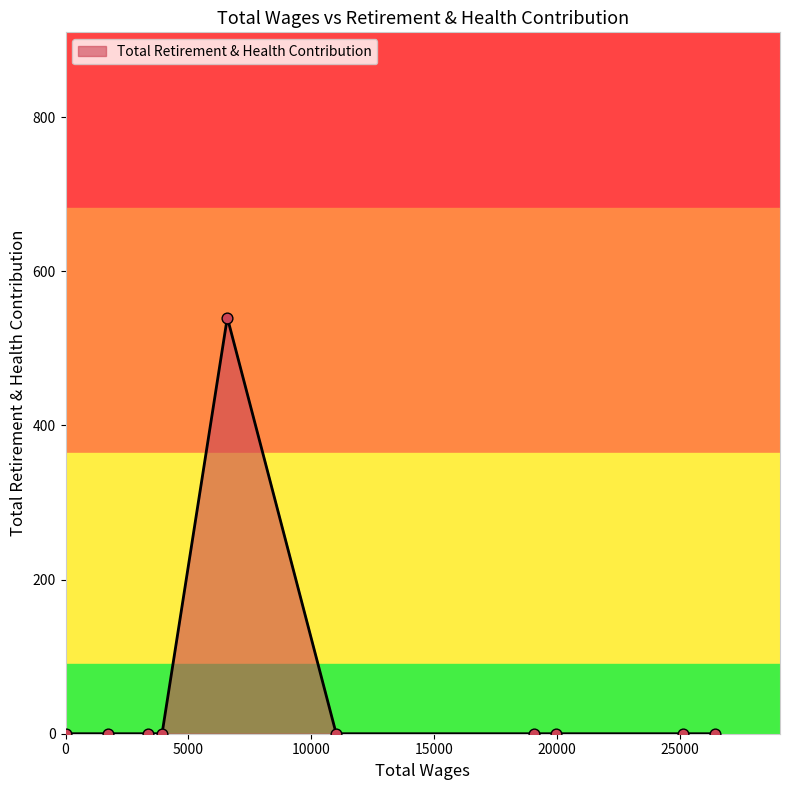

What is the maximum value shown in the chart?

540